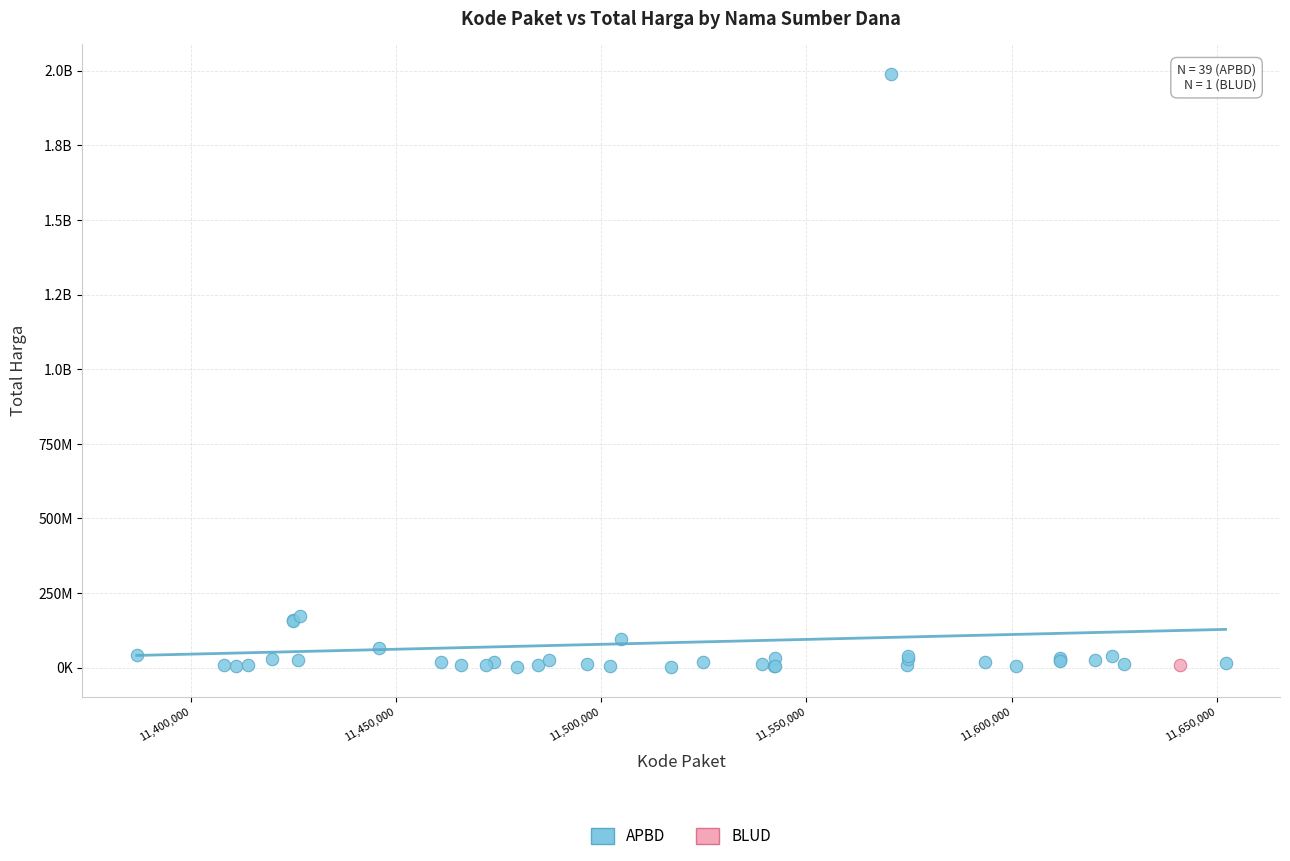

What are all the series names shown in the legend?

APBD, BLUD